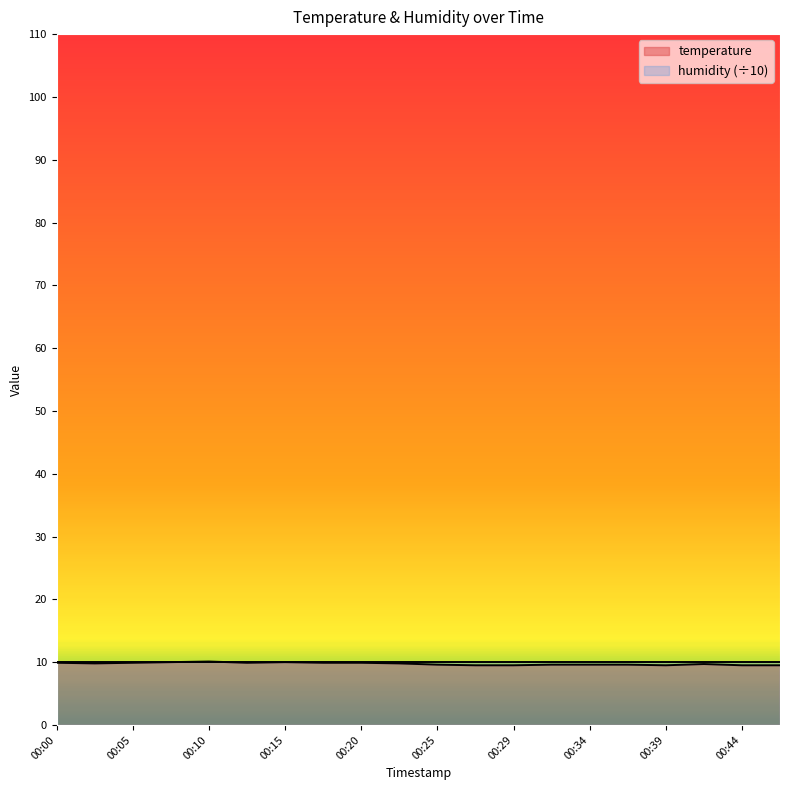

True or false: the data shows 2.6 at 00:22.

False